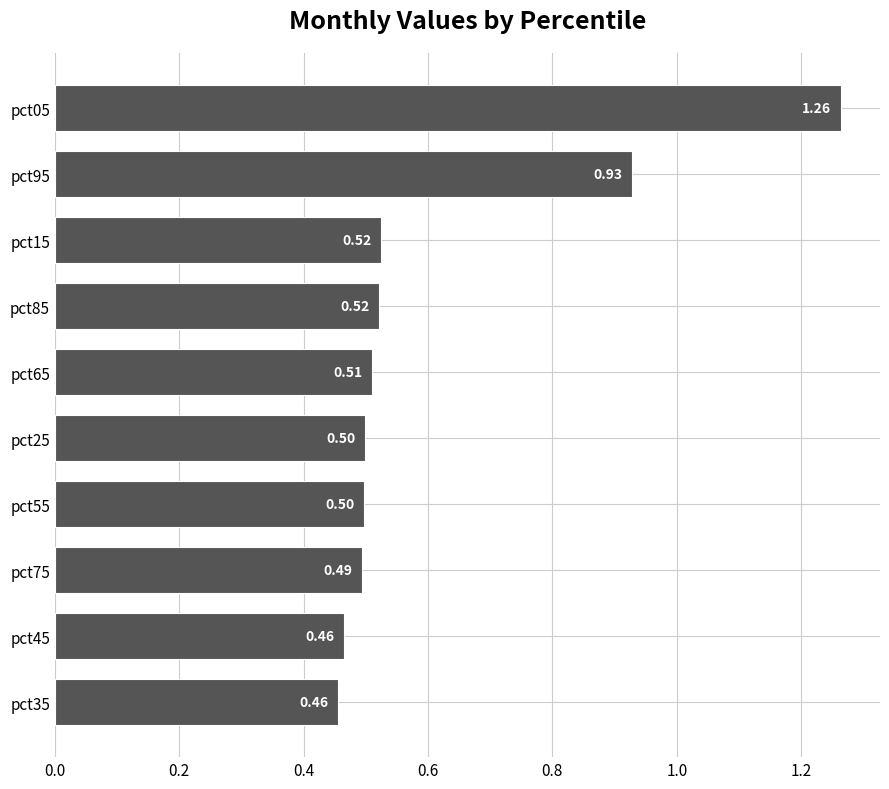

Which has a higher value, pct15 or pct35?

pct15